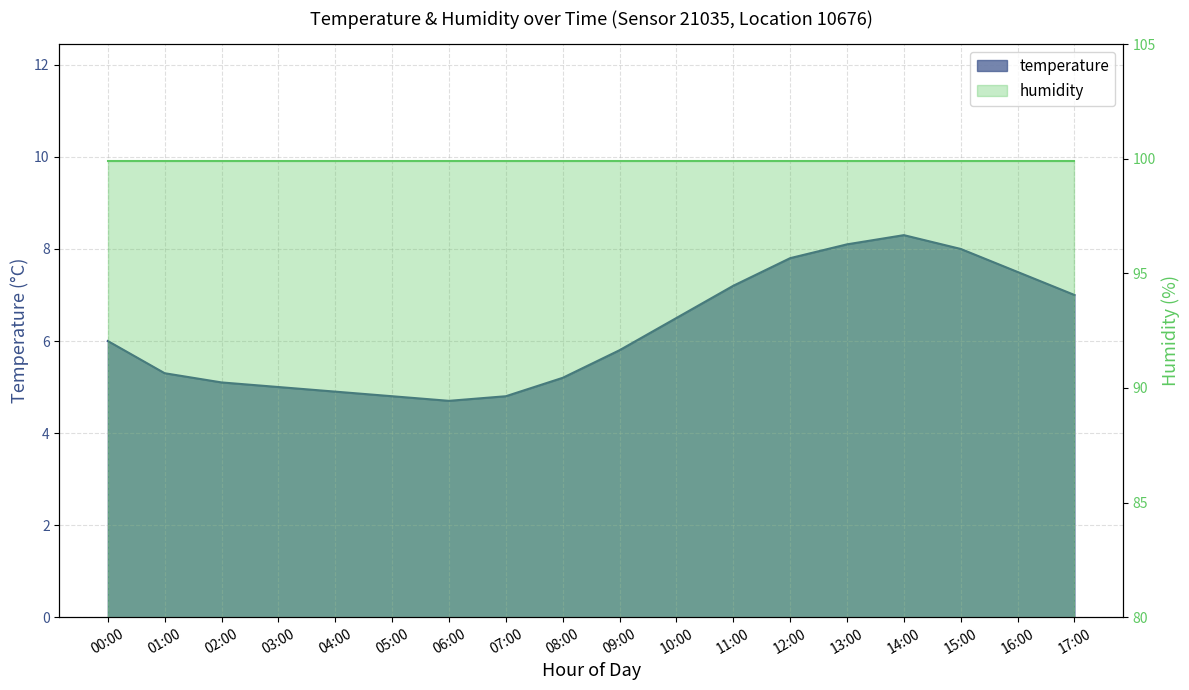

True or false: the data shows 6.5 at 10:00.

True